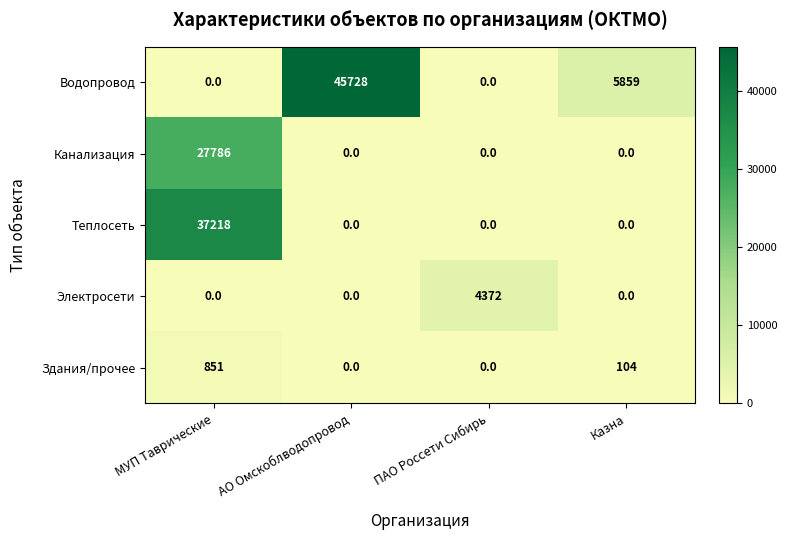

Between МУП Таврические and АО Омскоблводопровод, which series saw the biggest shift?

Водопровод